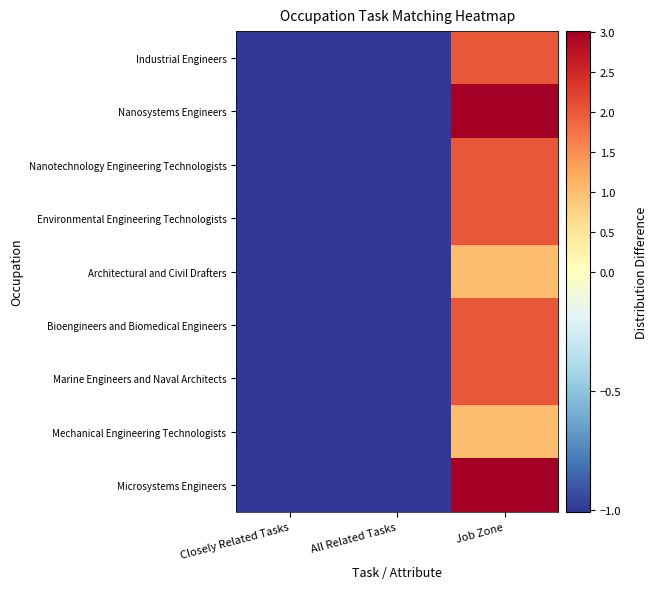

Reading right to left, list all the values displayed in this chart.

Industrial Engineers: Job Zone=2	All Related Tasks=-1	Closely Related Tasks=-1
Nanosystems Engineers: Job Zone=3	All Related Tasks=-1	Closely Related Tasks=-1
Nanotechnology Engineering Technologists: Job Zone=2	All Related Tasks=-1	Closely Related Tasks=-1
Environmental Engineering Technologists: Job Zone=2	All Related Tasks=-1	Closely Related Tasks=-1
Architectural and Civil Drafters: Job Zone=1	All Related Tasks=-1	Closely Related Tasks=-1
Bioengineers and Biomedical Engineers: Job Zone=2	All Related Tasks=-1	Closely Related Tasks=-1
Marine Engineers and Naval Architects: Job Zone=2	All Related Tasks=-1	Closely Related Tasks=-1
Mechanical Engineering Technologists: Job Zone=1	All Related Tasks=-1	Closely Related Tasks=-1
Microsystems Engineers: Job Zone=3	All Related Tasks=-1	Closely Related Tasks=-1